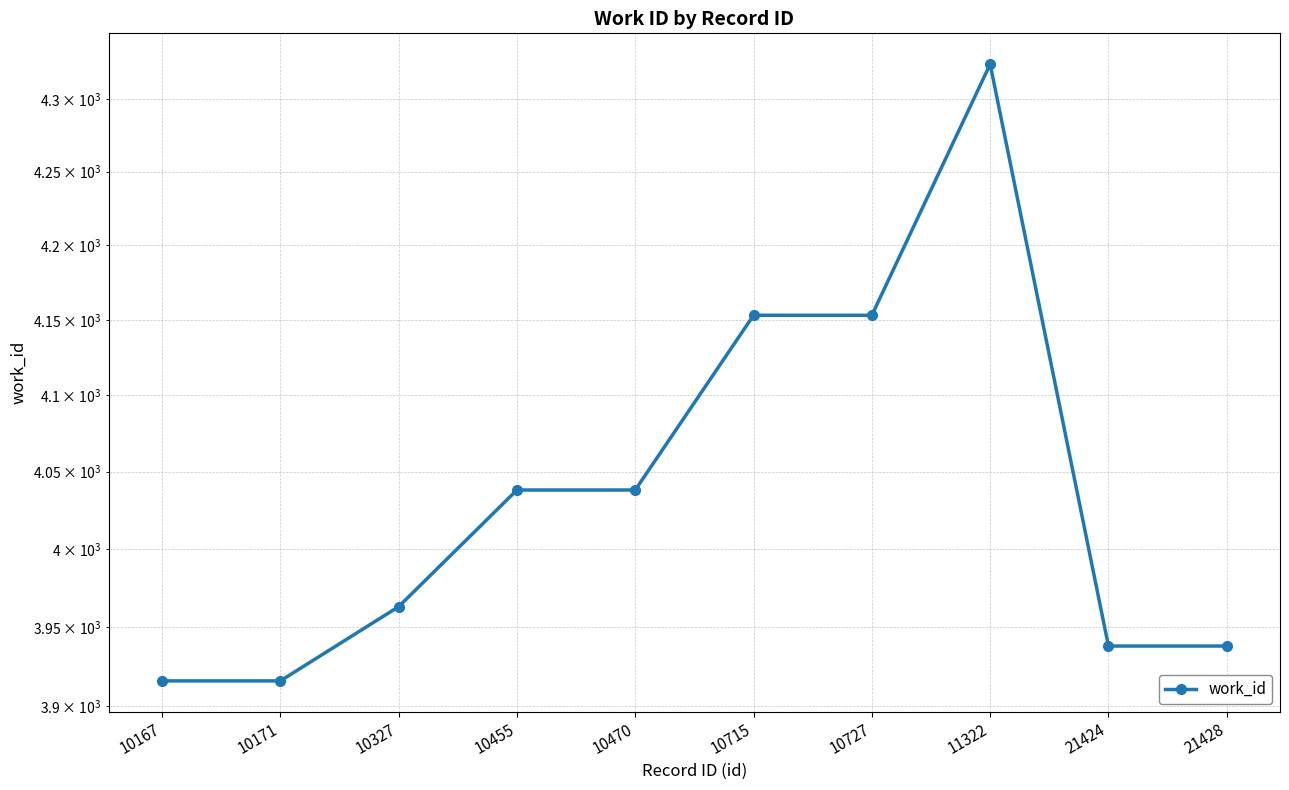

True or false: the data shows 5802 at 10727.

False